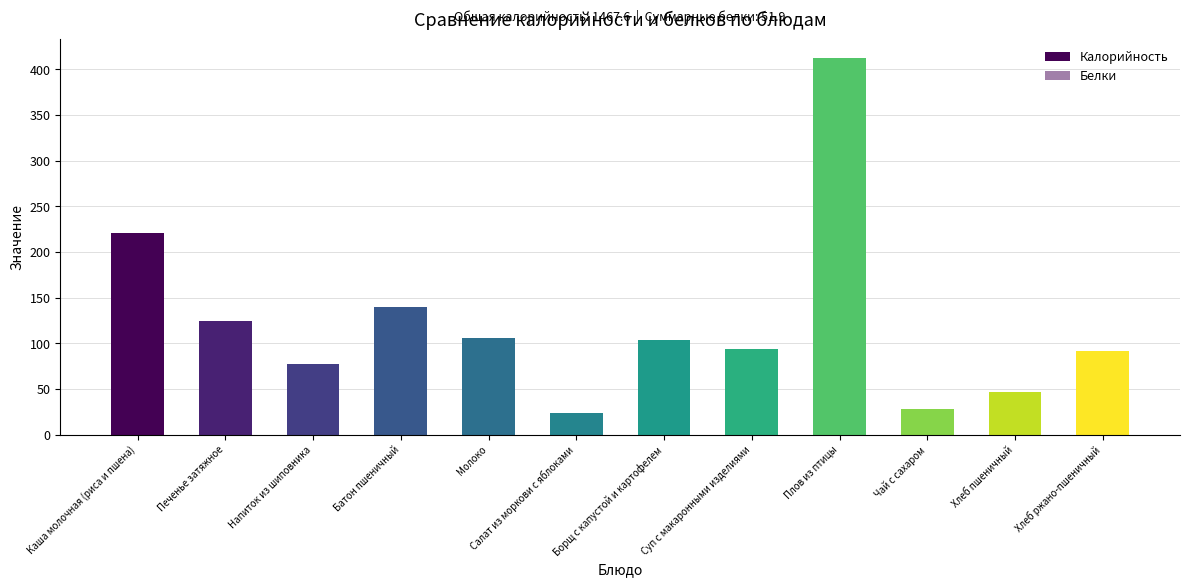

How many data points in Калорийность are less than 103?

6